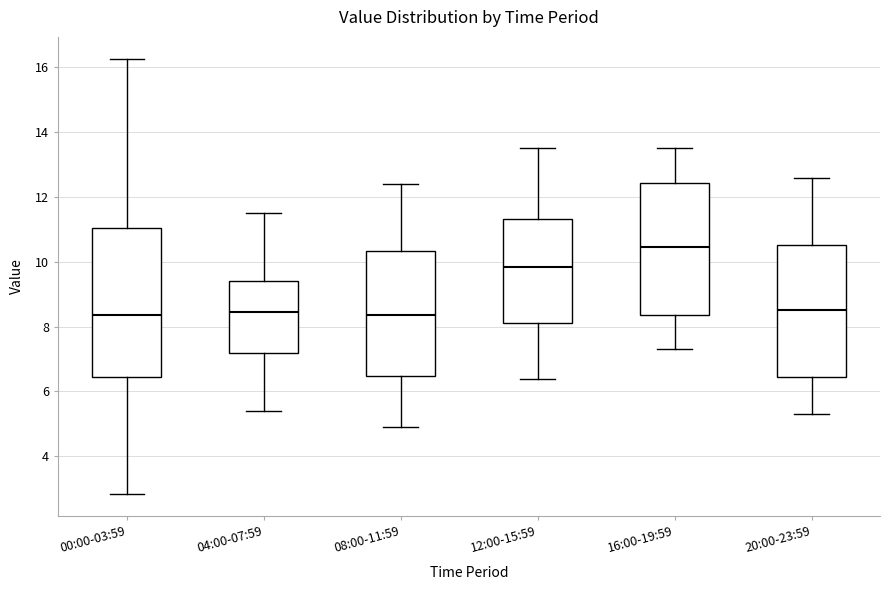

Reading left to right, read every box against the y-axis: the position of its median line, the range the box covers, and the ends of its whiskers. The values are not printed on the chart, so give them approximately, as read against the axis.

00:00-03:59: median 8.4, box 6.4 to 11.0, whiskers 2.8 to 16.2
04:00-07:59: median 8.4, box 7.2 to 9.4, whiskers 5.4 to 11.6
08:00-11:59: median 8.4, box 6.4 to 10.4, whiskers 5.0 to 12.4
12:00-15:59: median 9.8, box 8.2 to 11.4, whiskers 6.4 to 13.6
16:00-19:59: median 10.4, box 8.4 to 12.4, whiskers 7.4 to 13.6
20:00-23:59: median 8.6, box 6.4 to 10.6, whiskers 5.4 to 12.6